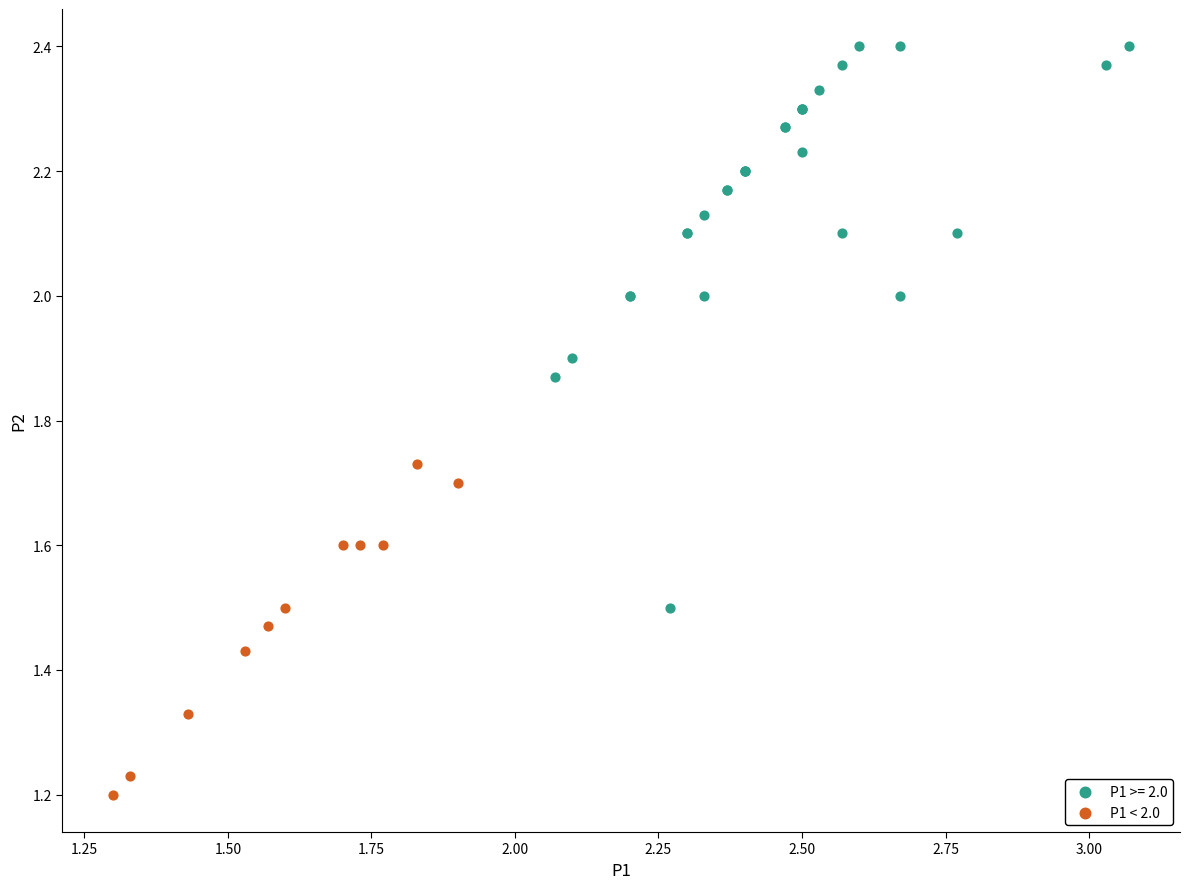

Which series contains the lowest Y value?

P1 < 2.0